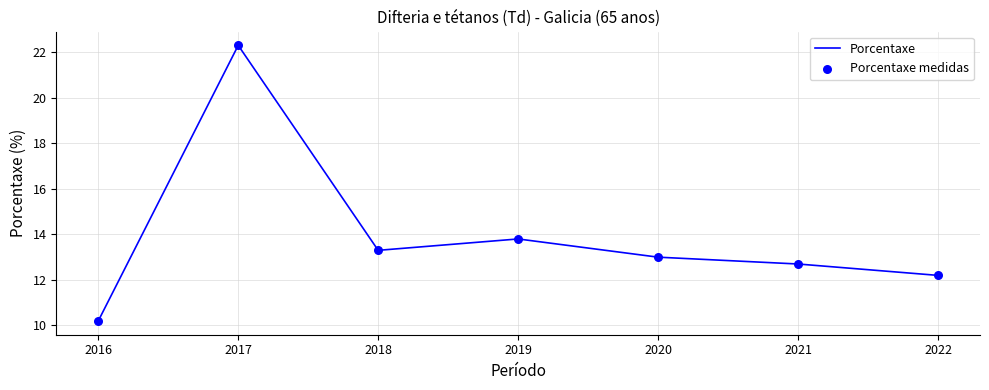

Which series contains the lowest Y value?

Porcentaxe